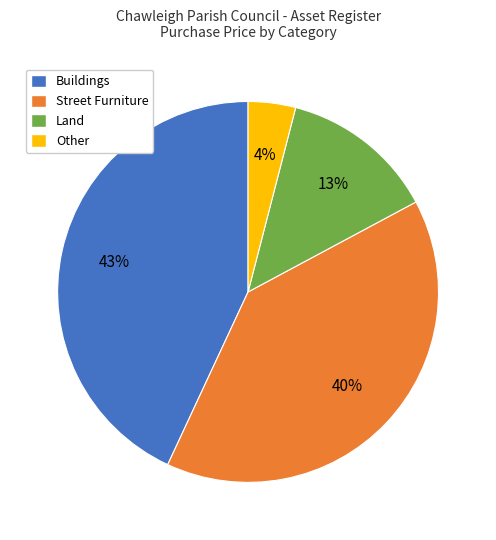

Rank the categories by value from lowest to highest.

Other, Land, Street Furniture, Buildings